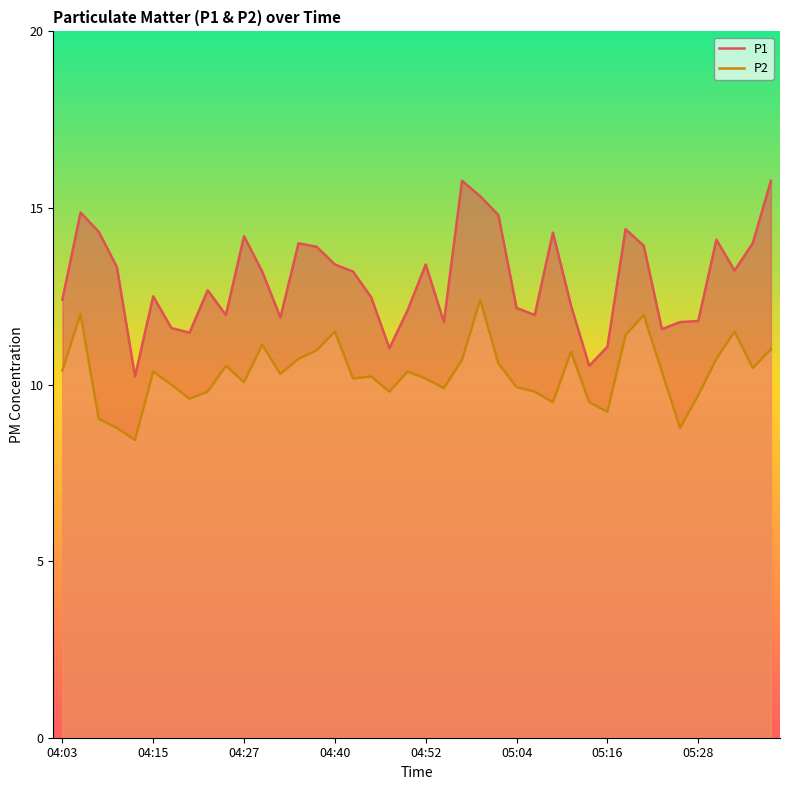

What is the value of the P2 point at the 34th from the left?

10.4